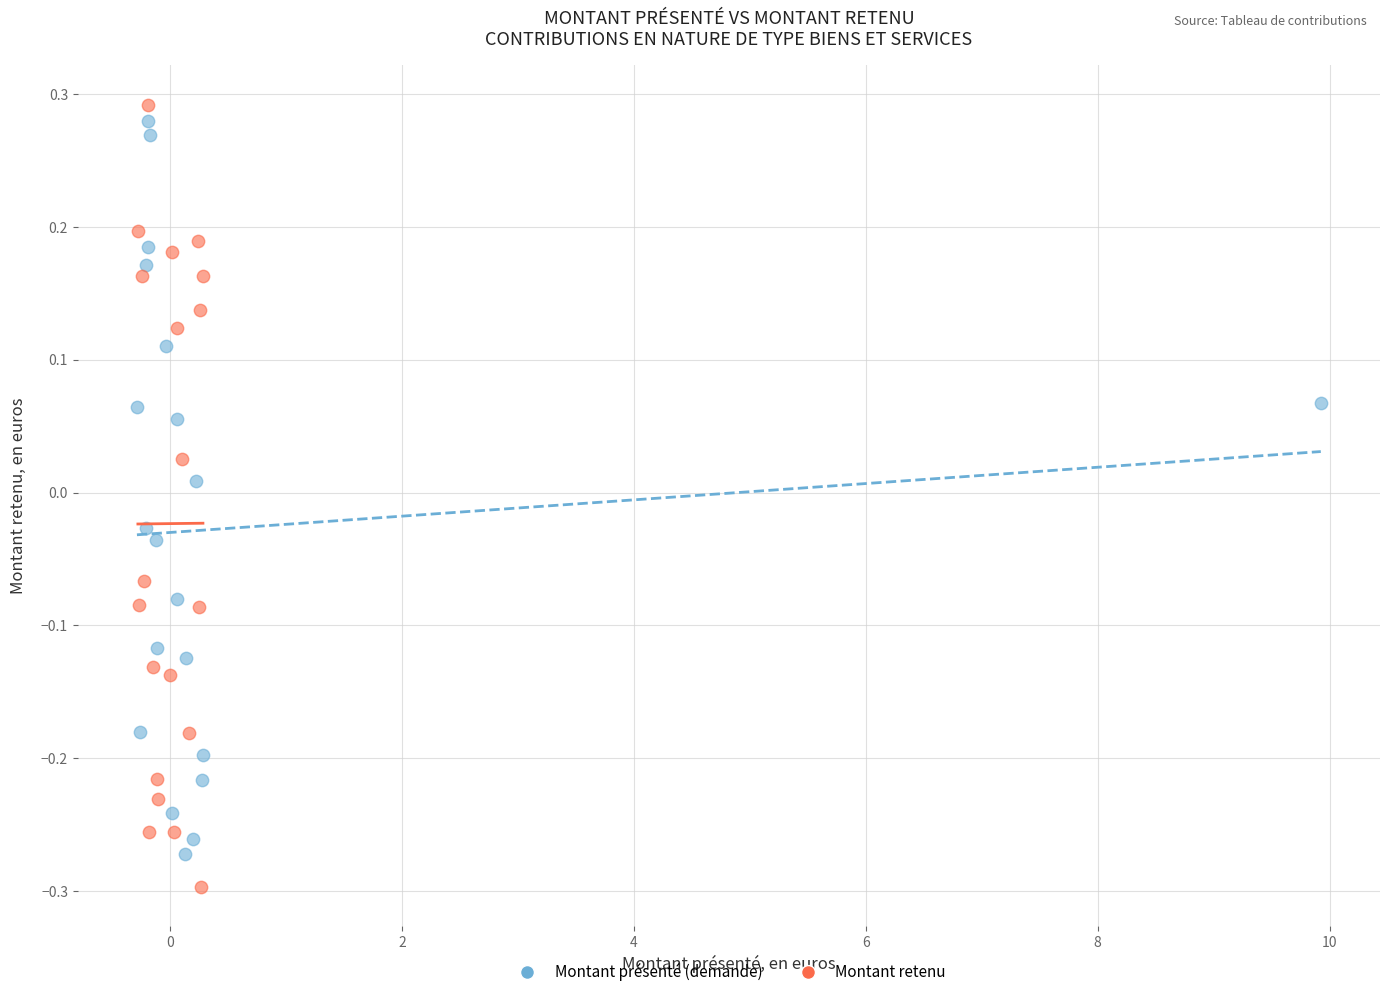

Which series contains the highest Y value?

Montant retenu